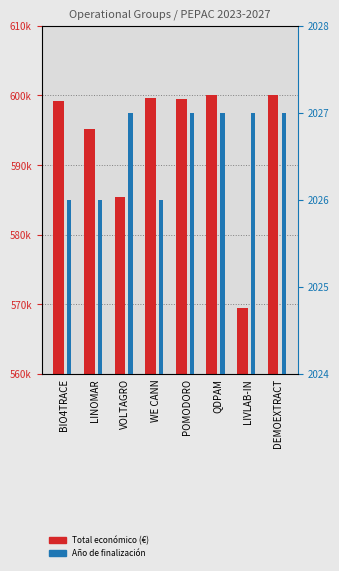

Which has a higher value, VOLTAGRO or QDPAM?

QDPAM